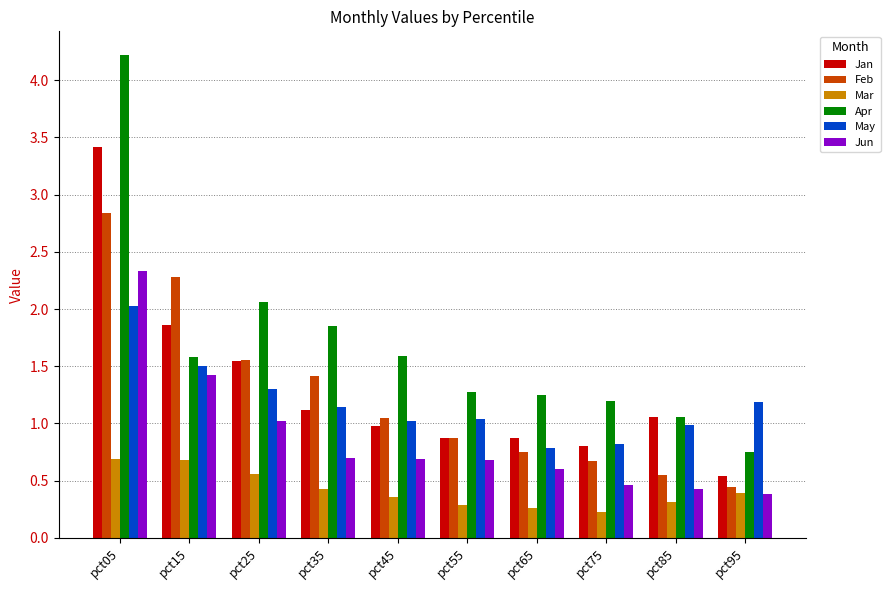

Which label corresponds to the largest value in the chart?

pct05